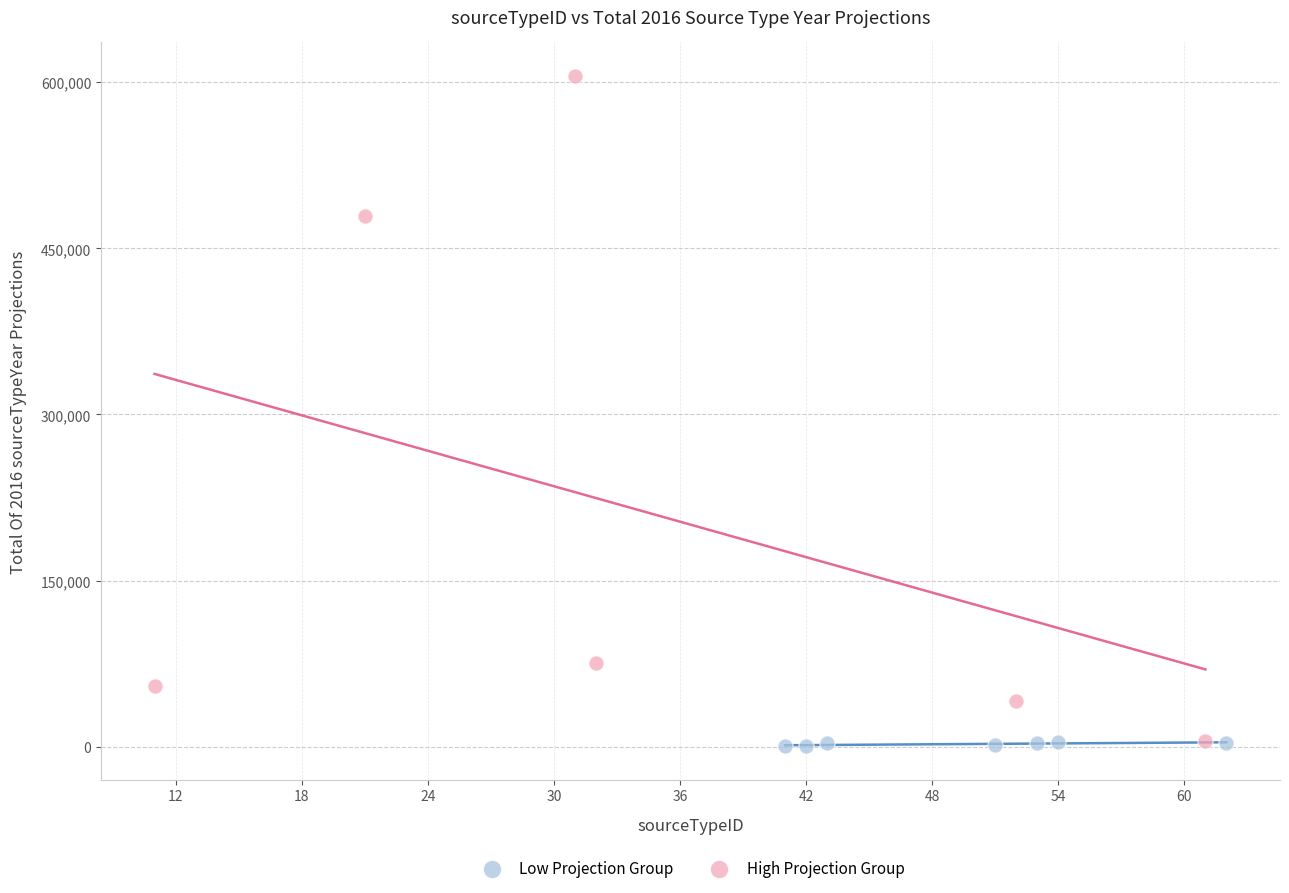

Which series has the largest Y range (max minus min)?

High Projection Group